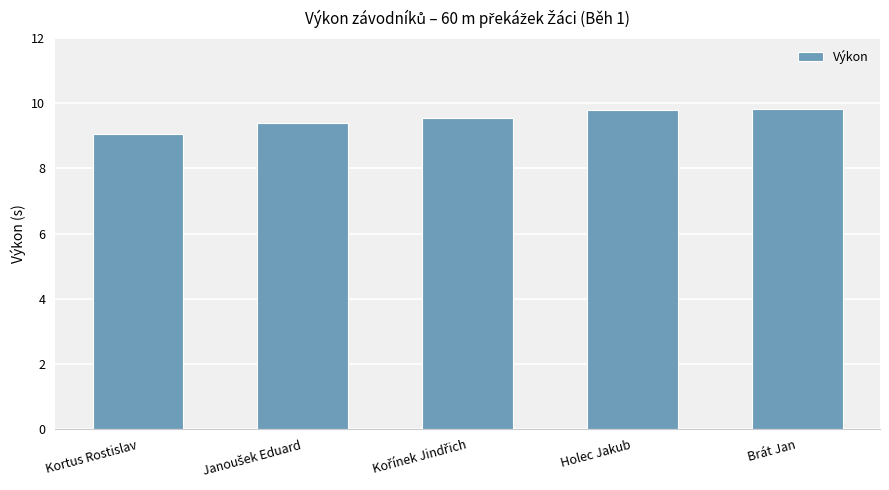

What is the change in value from Kortus Rostislav to Holec Jakub?

+0.7